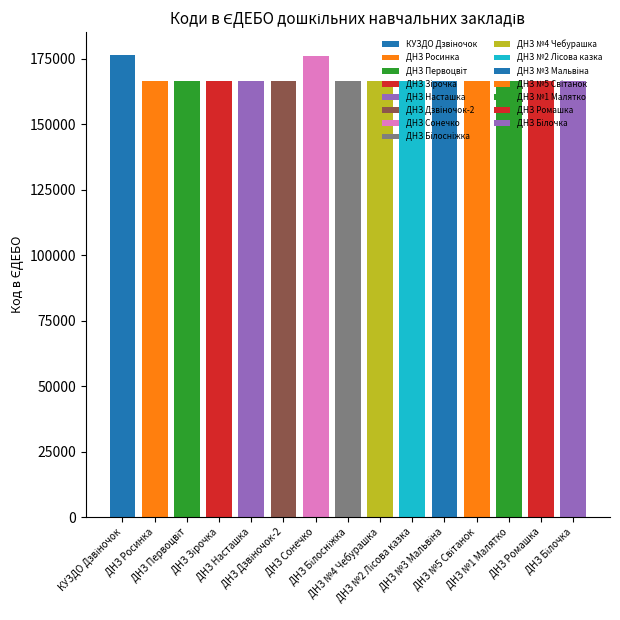

True or false: the data shows 166502 at ДНЗ Дзвіночок-2.

True